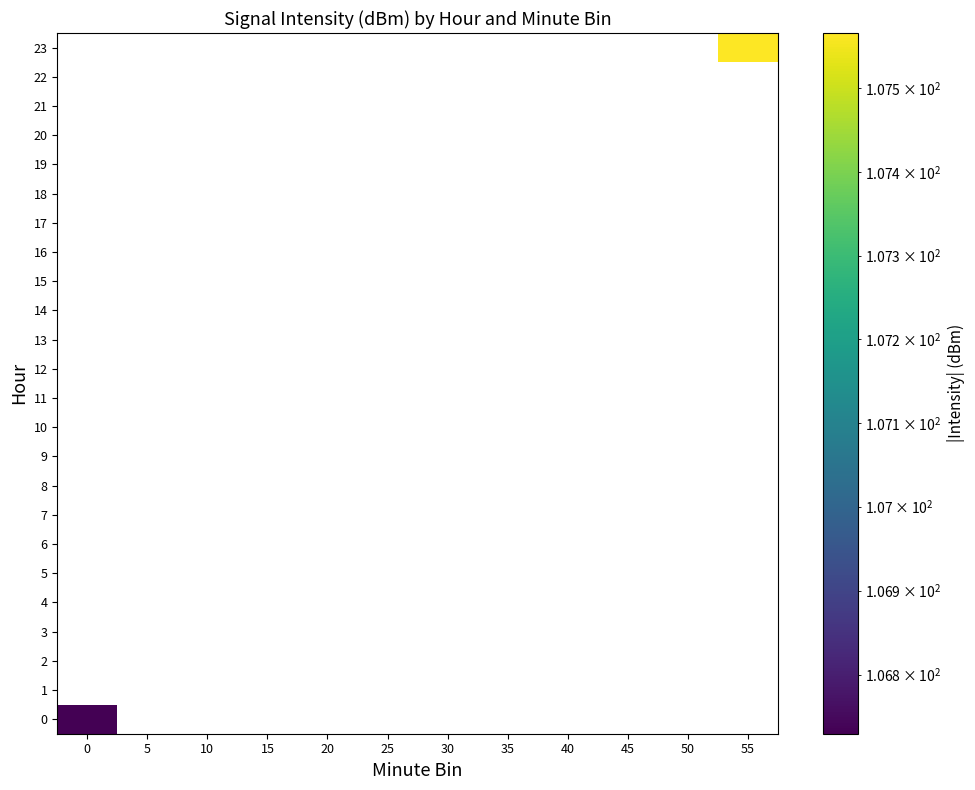

Rank the series by their maximum value, from lowest to highest.

0, 1, 2, 3, 4, 5, 6, 7, 8, 9, 10, 11, 12, 13, 14, 15, 16, 17, 18, 19, 20, 21, 22, 23